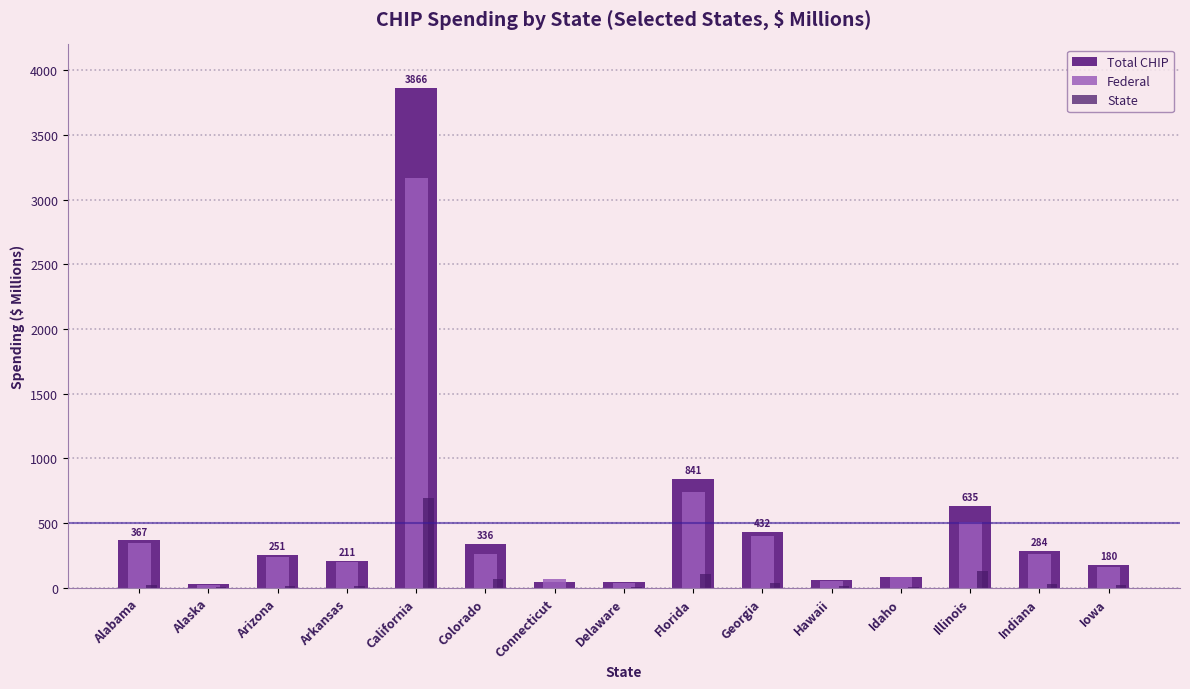

What is the maximum value for State?

698.1